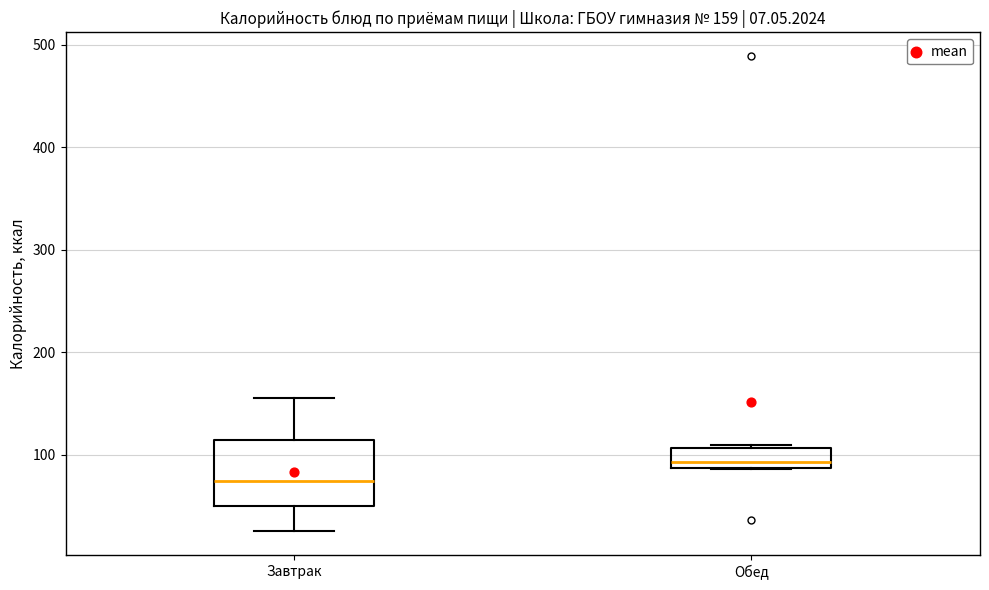

Which box is the tallest, from its lower edge to its upper edge?

Завтрак